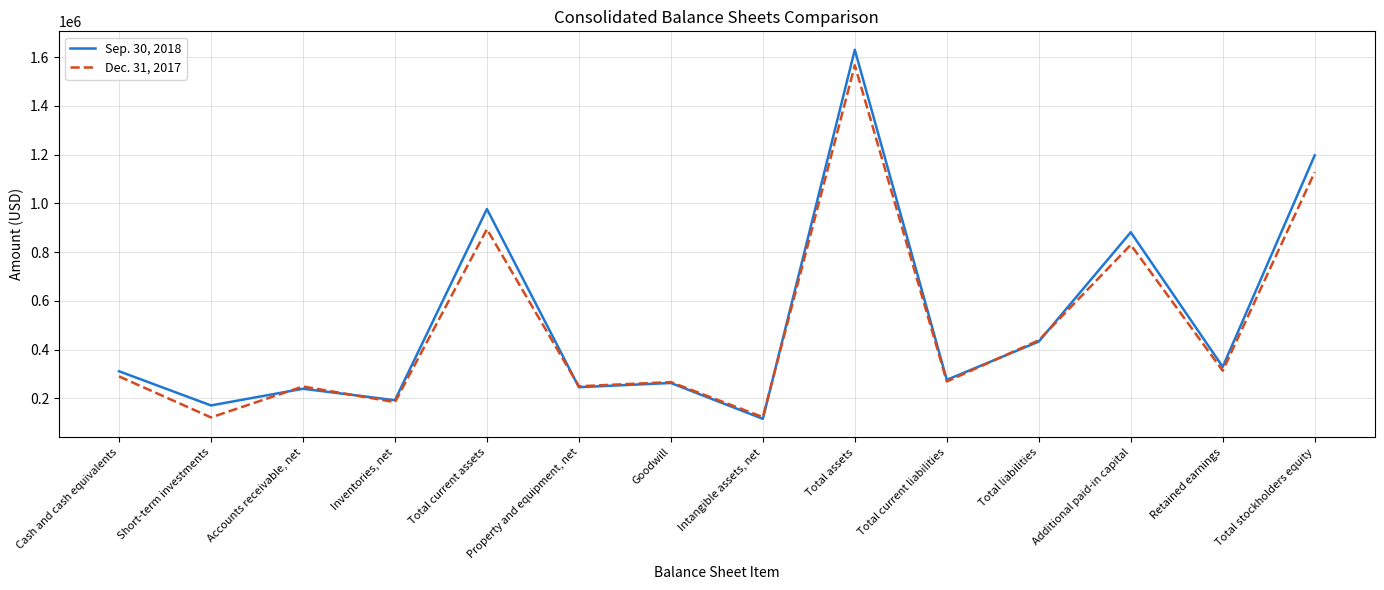

Between which two adjacent categories do Sep. 30, 2018 and Dec. 31, 2017 first intersect?

Short-term investments and Accounts receivable, net